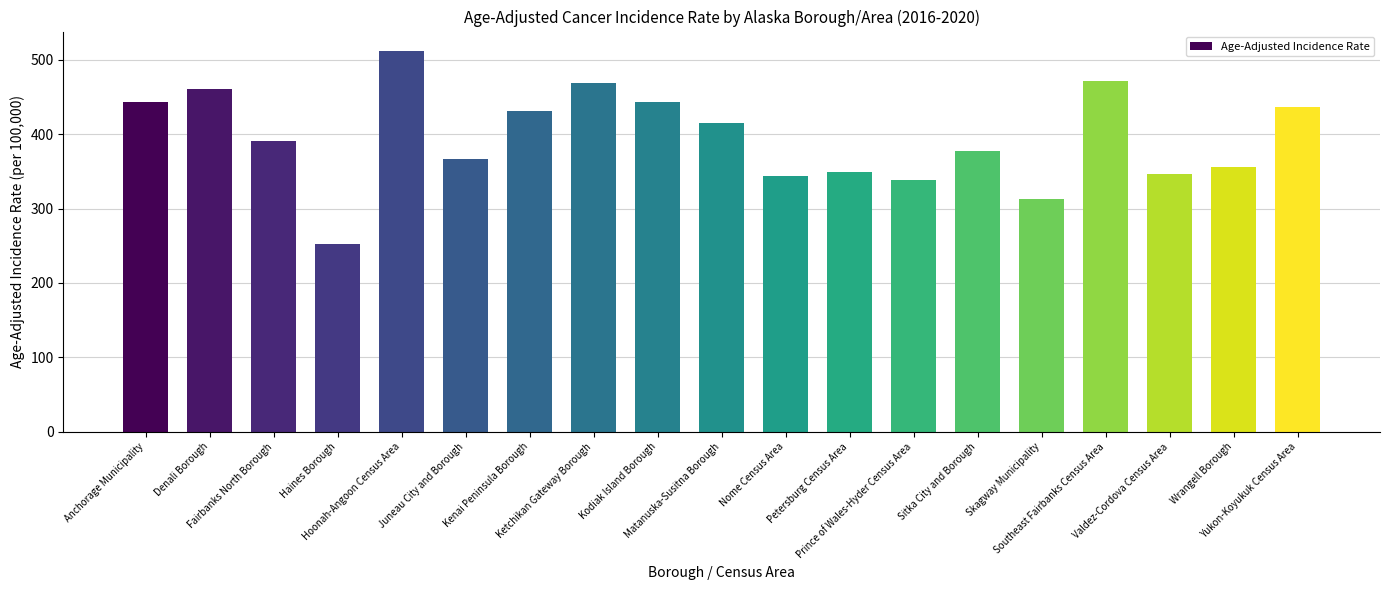

What is the value of the 2nd bar from the left?

460.2